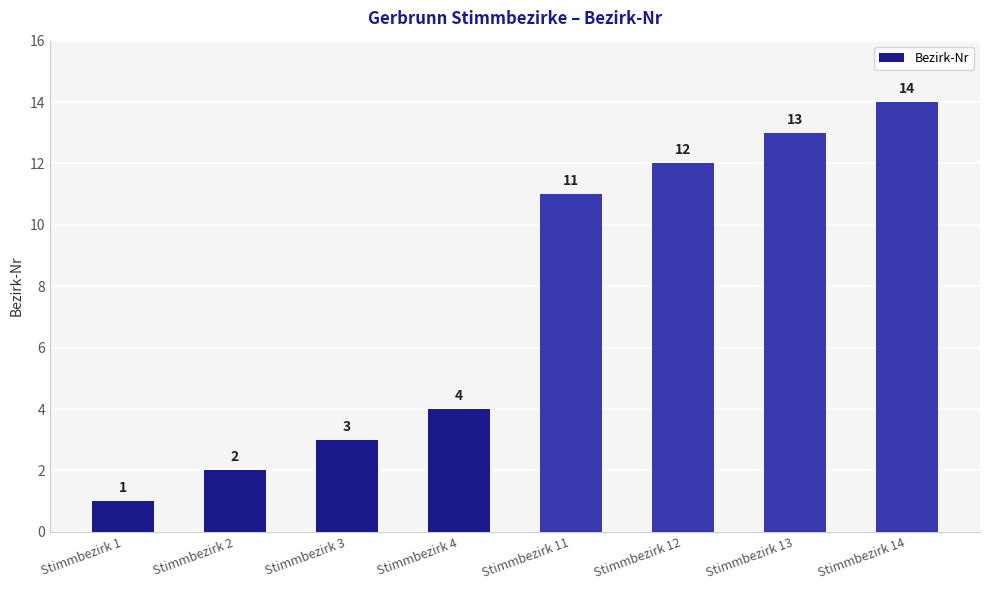

Is it true that the value at Stimmbezirk 4 is 6?

False